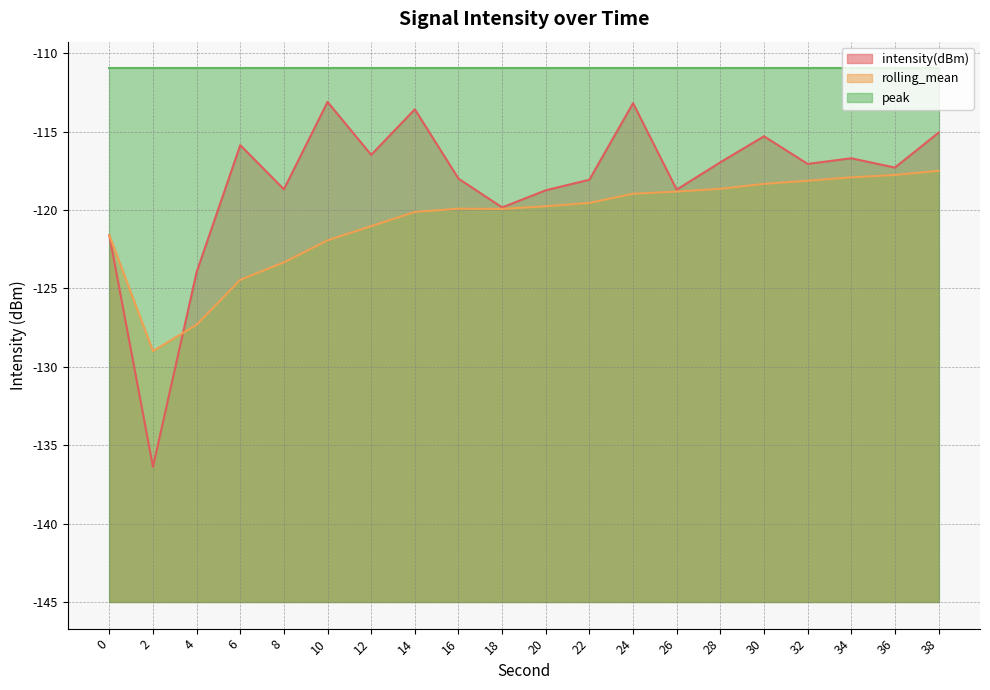

True or false: intensity(dBm) has a value of 17.3 at 18.

False